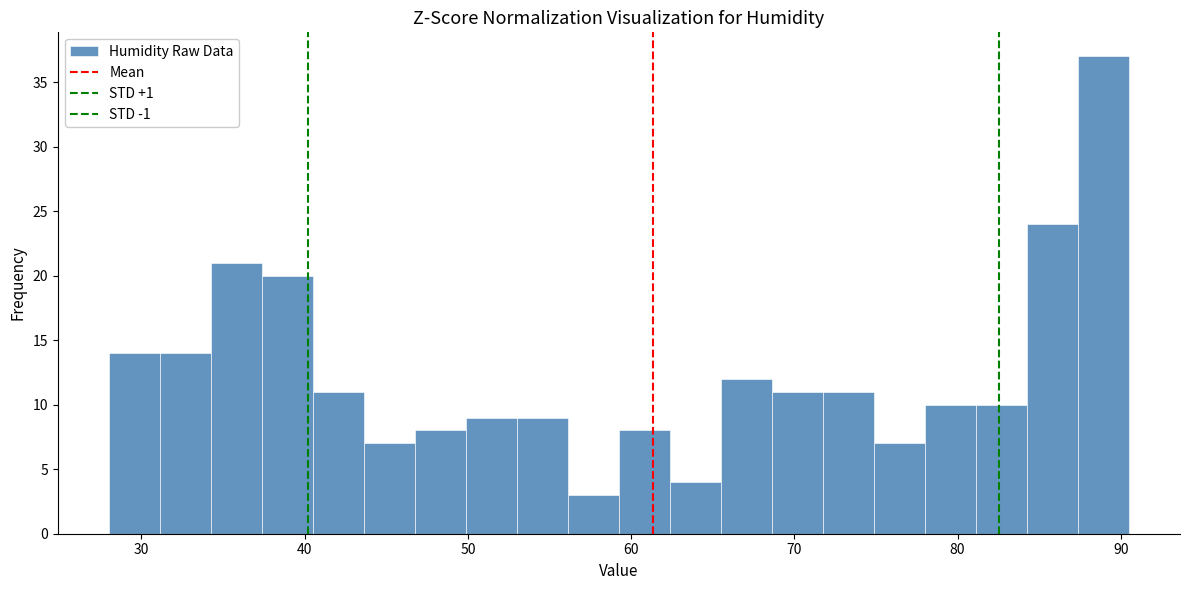

Read against the x-axis, roughly where is the centre of the tallest bar?

89